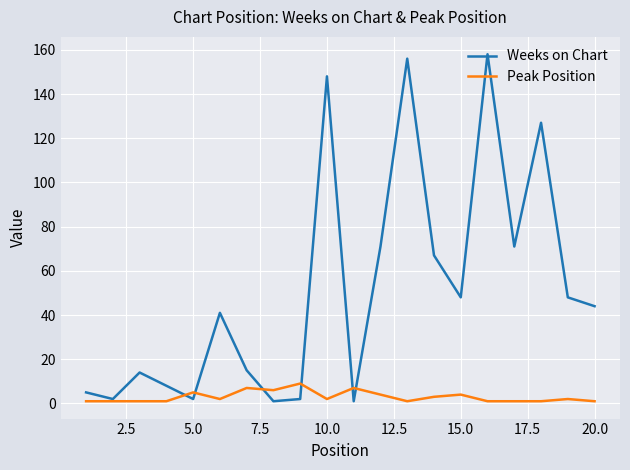

Rank the series by their maximum value, from highest to lowest.

Weeks on Chart, Peak Position